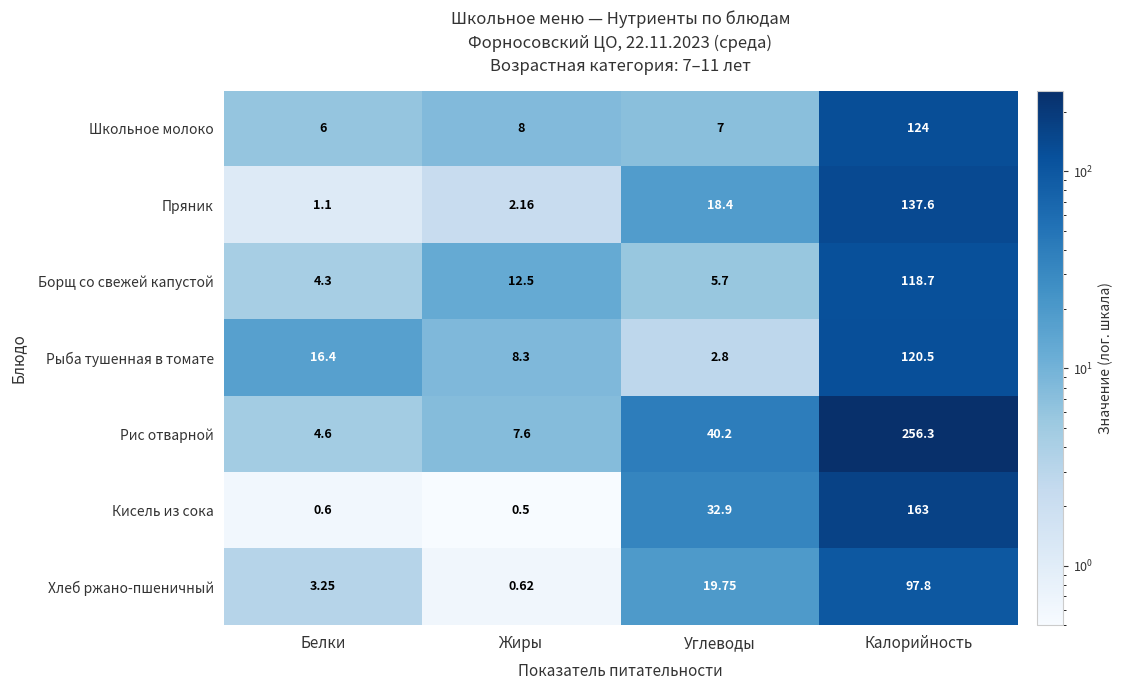

How many distinct data groups are displayed?

7